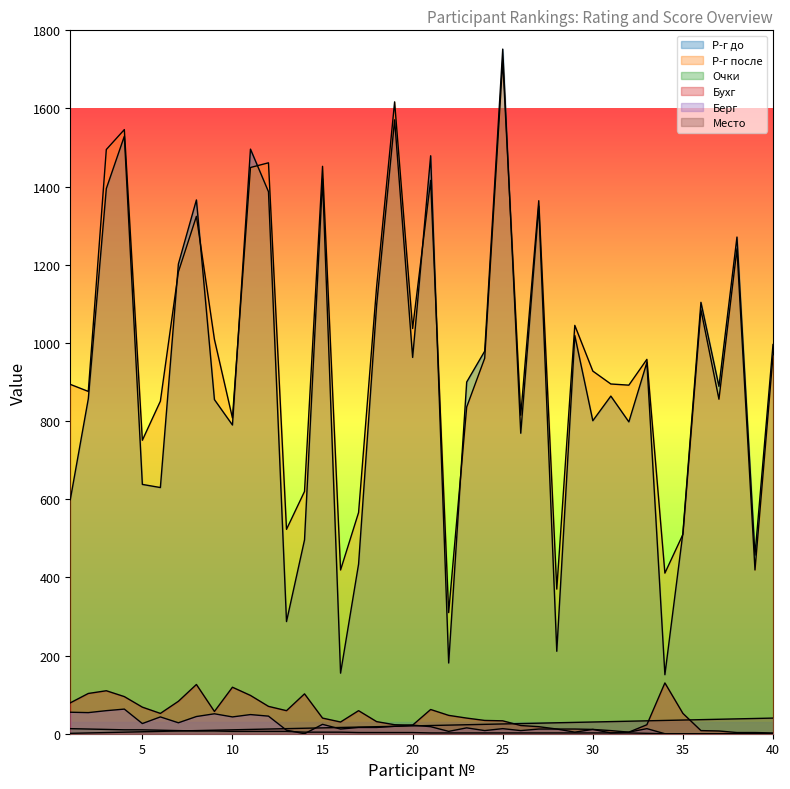

Reading left to right, list all the values displayed in this chart.

Р-г до: 1=599	2=857	3=1395	4=1529	5=638	6=630	7=1202	8=1366	9=855	10=790	11=1496	12=1387	13=287	14=496	15=1420	16=155	17=434	18=1096	19=1571	20=963	21=1479	22=181	23=900	24=979	25=1752	26=769	27=1350	28=211	29=1019	30=801	31=864	32=798	33=950	34=151	35=514	36=1104	37=889	38=1271	39=457	40=996
Р-г после: 1=894	2=876	3=1495	4=1546	5=751	6=851	7=1182	8=1324	9=1009	10=808	11=1449	12=1461	13=523	14=620	15=1452	16=419	17=566	18=1143	19=1617	20=1037	21=1416	22=310	23=836	24=961	25=1723	26=815	27=1364	28=370	29=1045	30=928	31=895	32=892	33=958	34=411	35=510	36=1085	37=856	38=1241	39=419	40=968
Очки: 1=13	2=12	3=11	4=10	5=10	6=9	7=8	8=7	9=7	10=6	11=6	12=6	13=6	14=4	15=4	16=4	17=3	18=3	19=3	20=3	21=2	22=2	23=2	24=2	25=2	26=2	27=2	28=2	29=2	30=2	31=2	32=2	33=1	34=0	35=0	36=0	37=0	38=0	39=0	40=0
Бухг: 1=79	2=103	3=110	4=95	5=68	6=52	7=83	8=126	9=57	10=119	11=98	12=70	13=59	14=102	15=40	16=30	17=59	18=31	19=23	20=22	21=62	22=47	23=40	24=34	25=33	26=21	27=18	28=12	29=12	30=11	31=8	32=4	33=23	34=130	35=52	36=8	37=7	38=3	39=3	40=2
Берг: 1=55	2=54	3=59	4=63	5=26	6=43	7=28	8=44	9=51	10=43	11=49	12=45	13=9	14=0	15=24	16=12	17=16	18=16	19=19	20=22	21=18	22=6	23=15	24=8	25=13	26=8	27=12	28=12	29=4	30=11	31=2	32=4	33=13	34=0	35=0	36=0	37=0	38=0	39=0	40=0
Место: 1=1	2=2	3=3	4=4	5=5	6=6	7=7	8=8	9=9	10=10	11=11	12=12	13=13	14=14	15=15	16=16	17=17	18=18	19=19	20=20	21=21	22=22	23=23	24=24	25=25	26=26	27=27	28=28	29=29	30=30	31=31	32=32	33=33	34=34	35=35	36=36	37=37	38=38	39=39	40=40